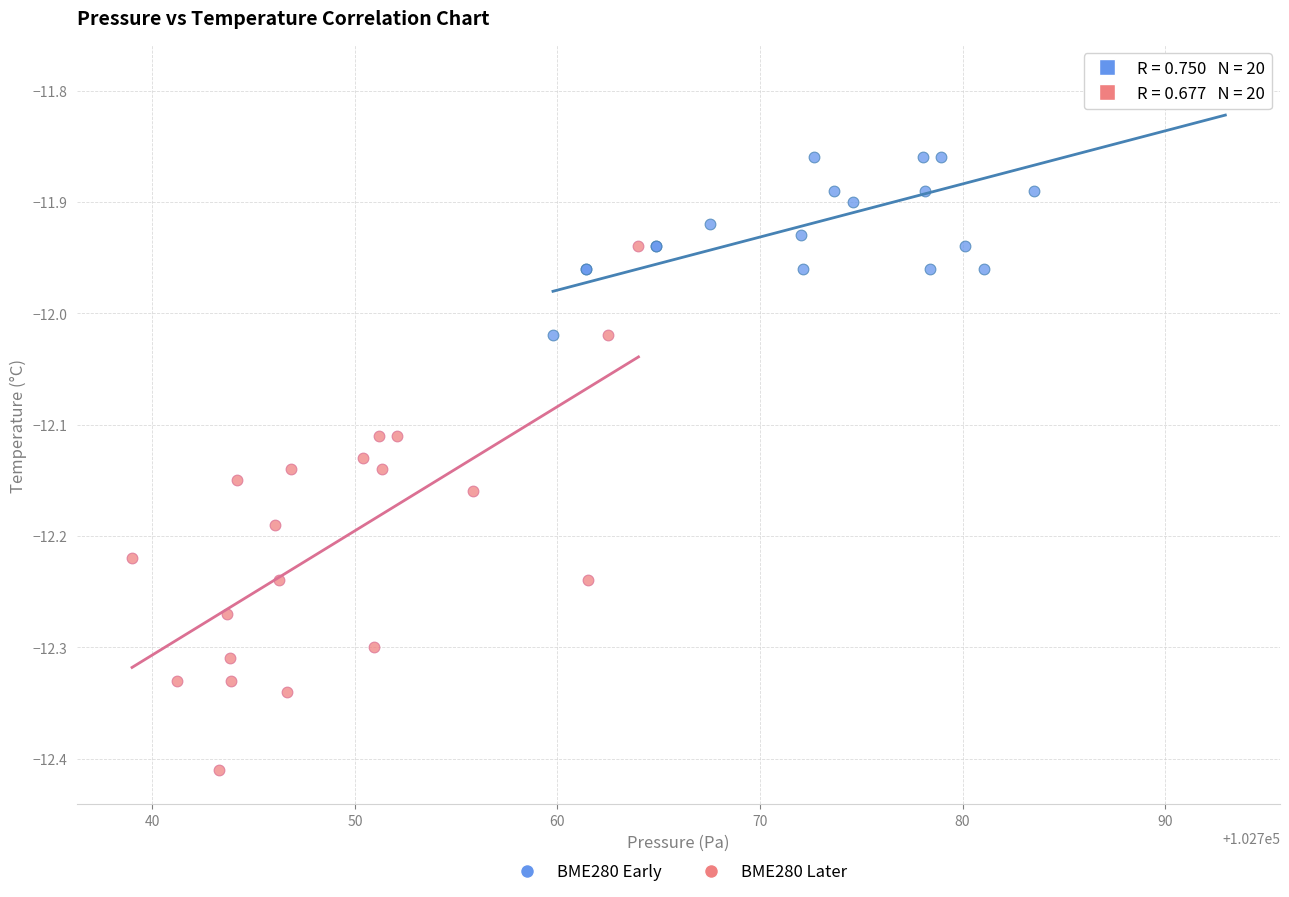

Which series contains the highest Y value?

BME280 Early